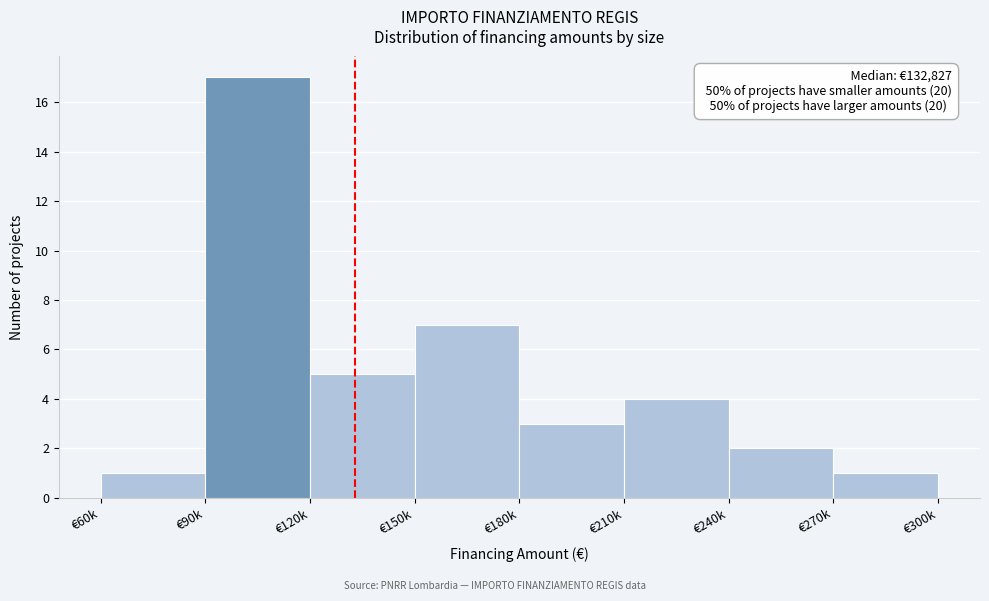

Reading right to left, transcribe all the data shown in this chart.

1	2	4	3	7	5	17	1